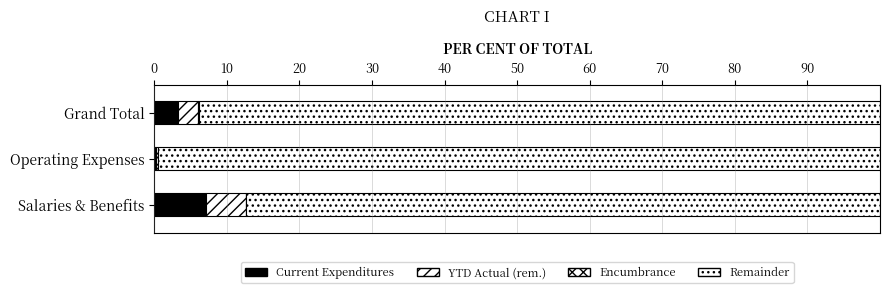

How many categories are shown in the chart?

3